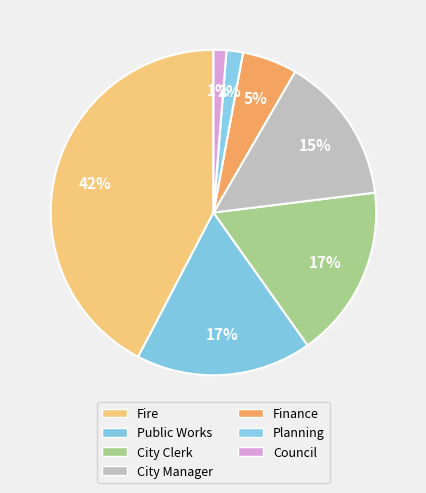

How many slices are in this pie chart?

7